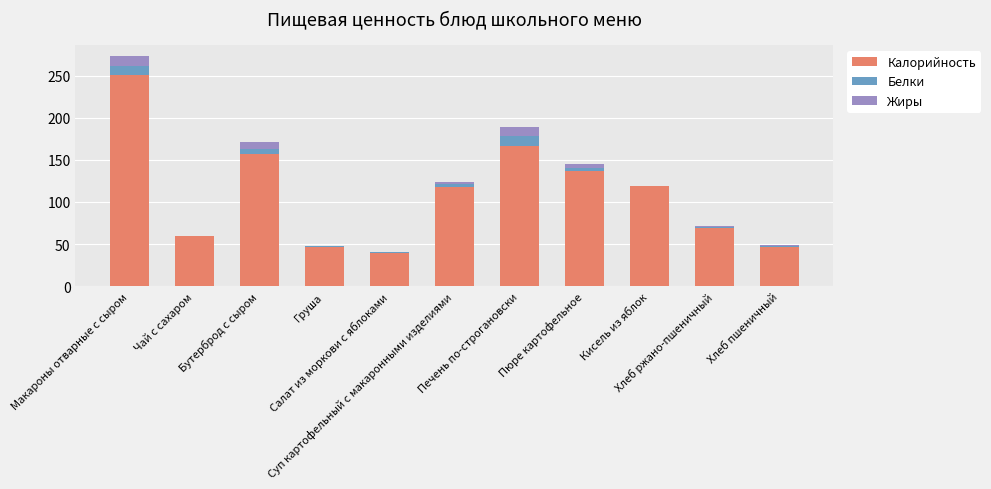

What is the maximum value for Калорийность?

250.8